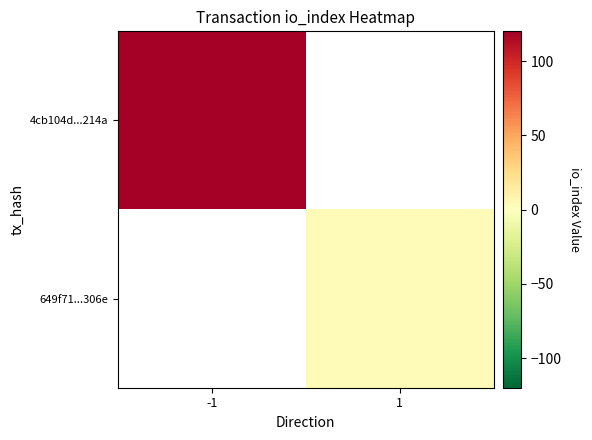

Read the 649f71...306e value at 1.

3.0